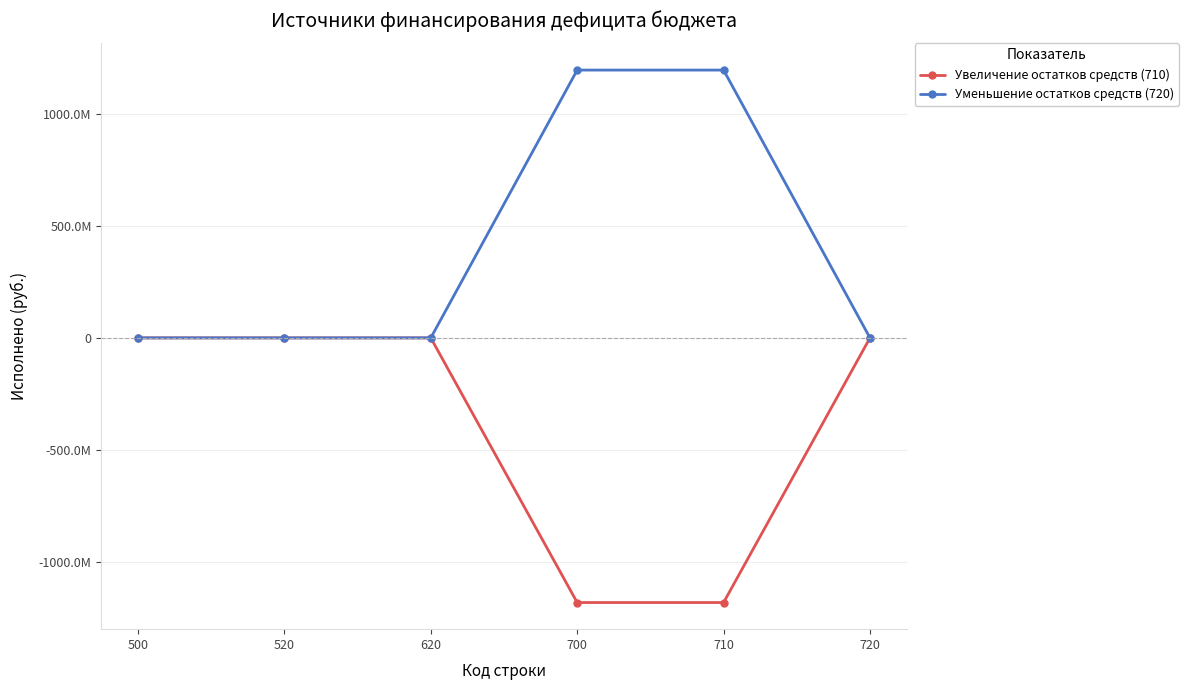

True or false: Уменьшение остатков средств (720) and Увеличение остатков средств (710) intersect in this chart.

False